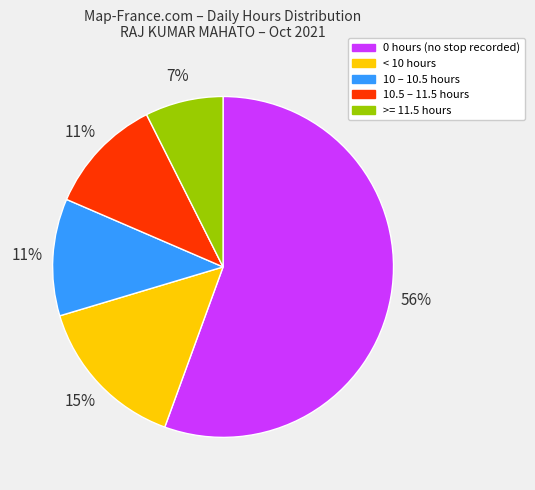

Is there a majority slice in this chart?

Yes